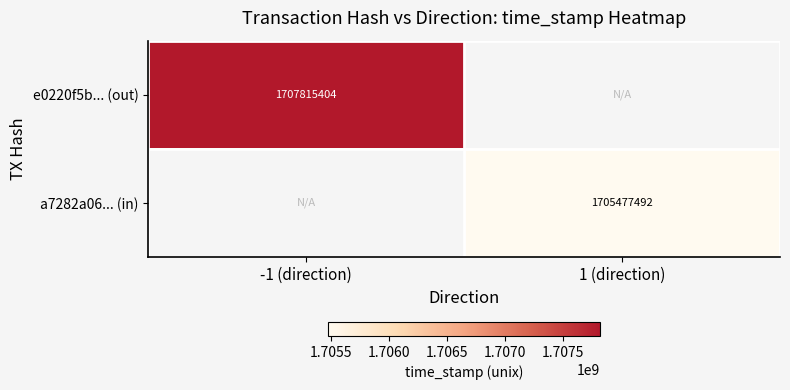

True or false: a7282a06... (in) has a value of 510009869 at 1 (direction).

False